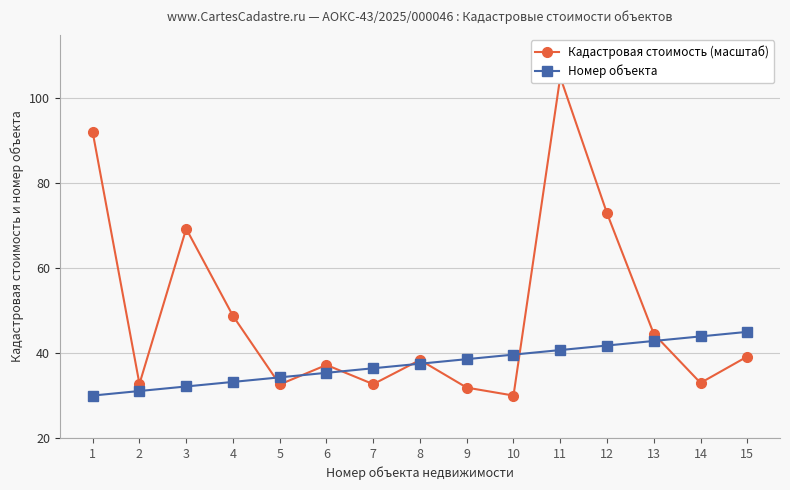

True or false: Кадастровая стоимость (масштаб) has a value of 92.0 at 1.

True